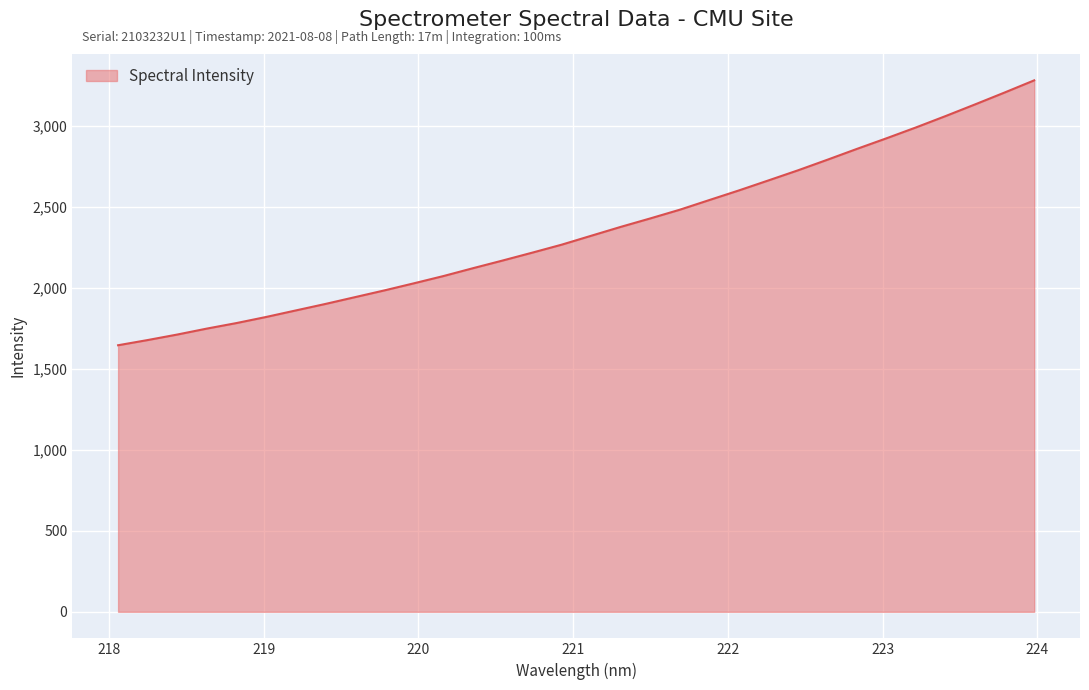

What is the maximum value shown in the chart?

3281.1